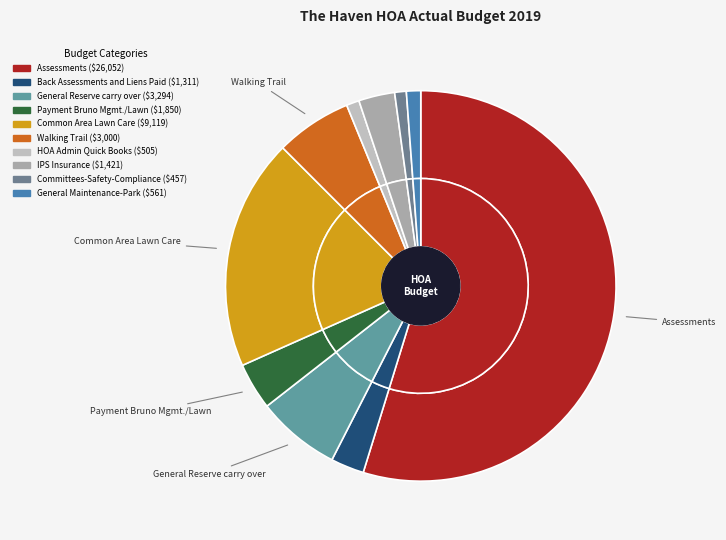

To the nearest percent, what percentage of the pie is General Reserve carry over?

7%